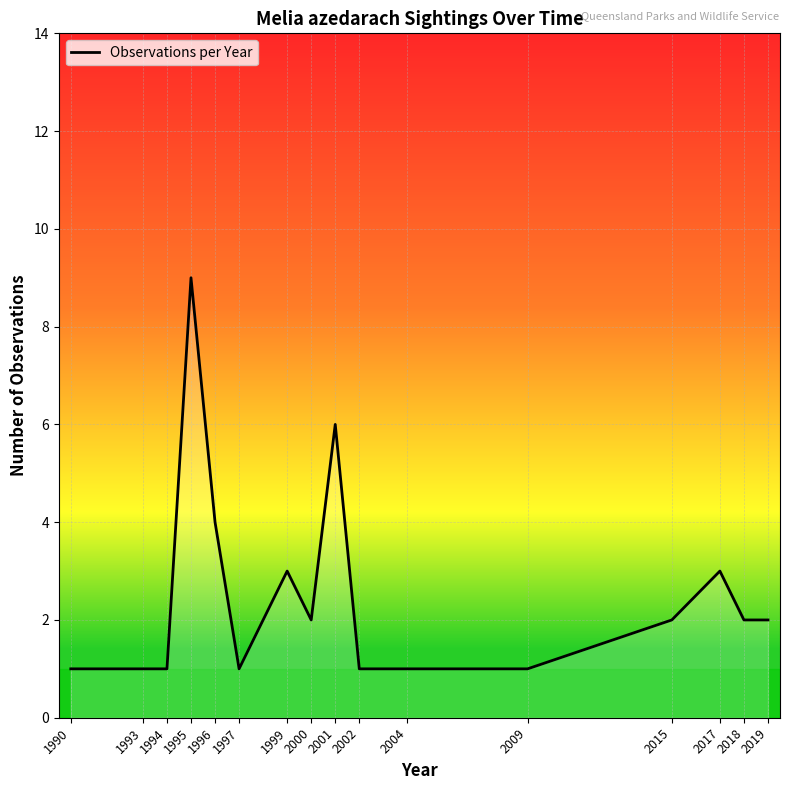

What is the ratio of the value at 2018 to the value at 2015?

1.0